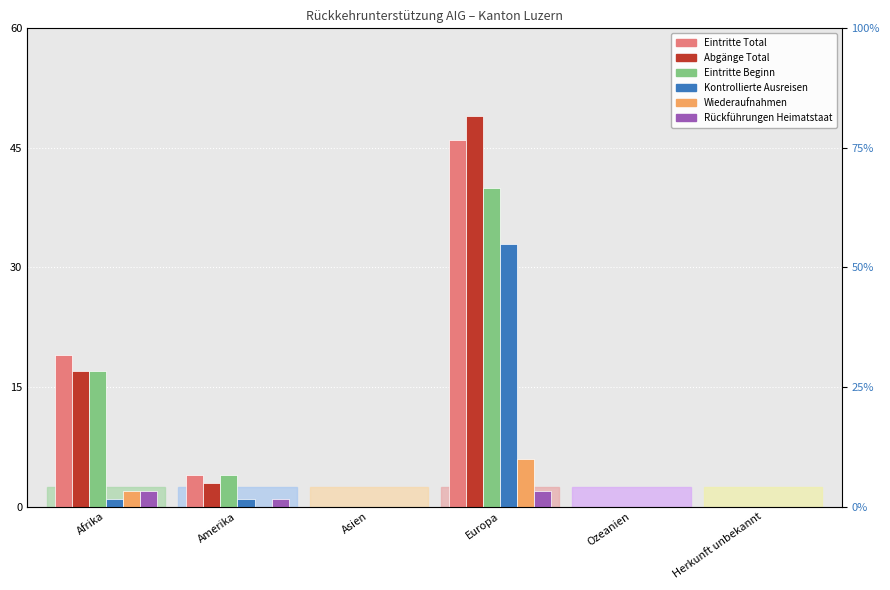

Reading left to right, transcribe all the data shown in this chart.

Eintritte Total: 19	4	0	46	0	0
Abgänge Total: 17	3	0	49	0	0
Eintritte Beginn: 17	4	0	40	0	0
Kontrollierte Ausreisen: 1	1	0	33	0	0
Wiederaufnahmen: 2	0	0	6	0	0
Rückführungen Heimatstaat: 2	1	0	2	0	0